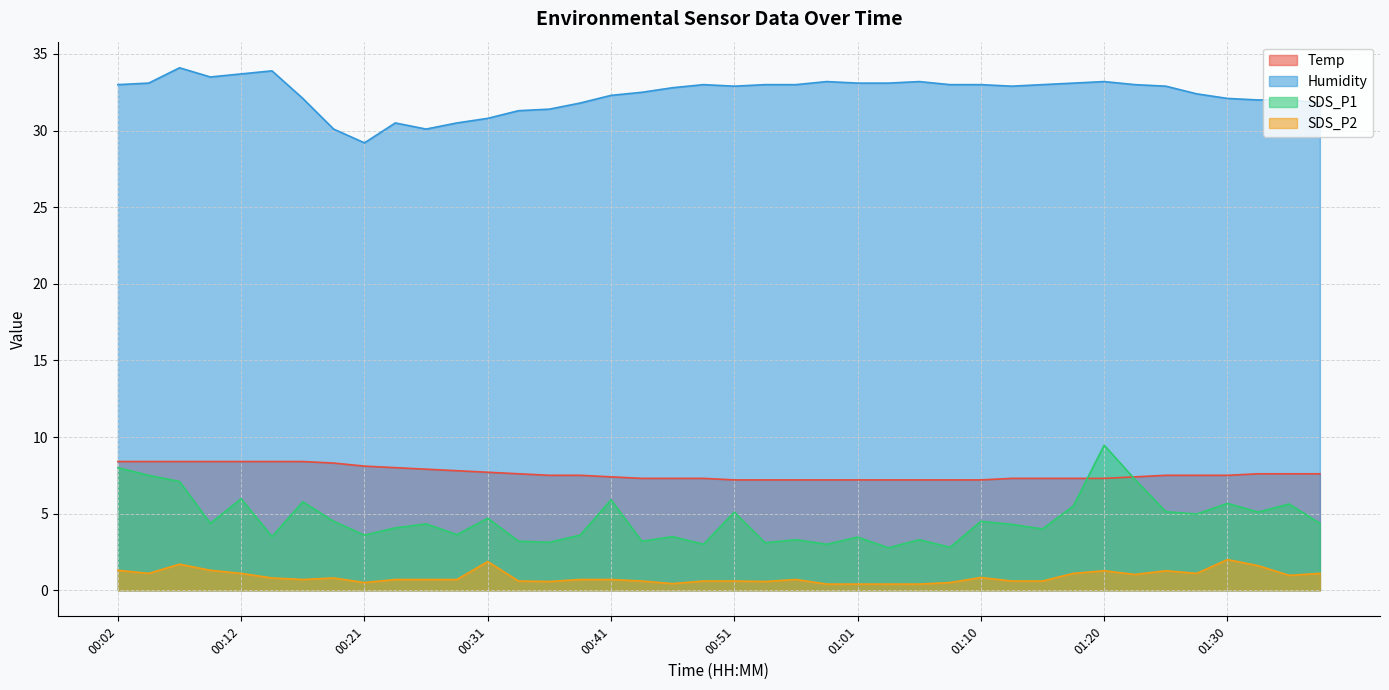

What is the label of the 33rd point from the left?

01:20